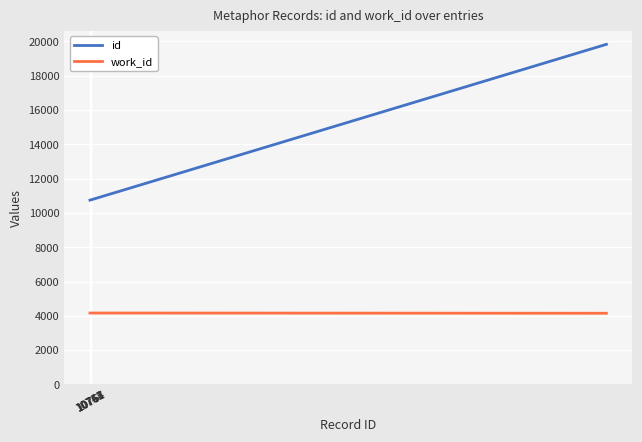

What is the lowest value of the work_id series?

4153